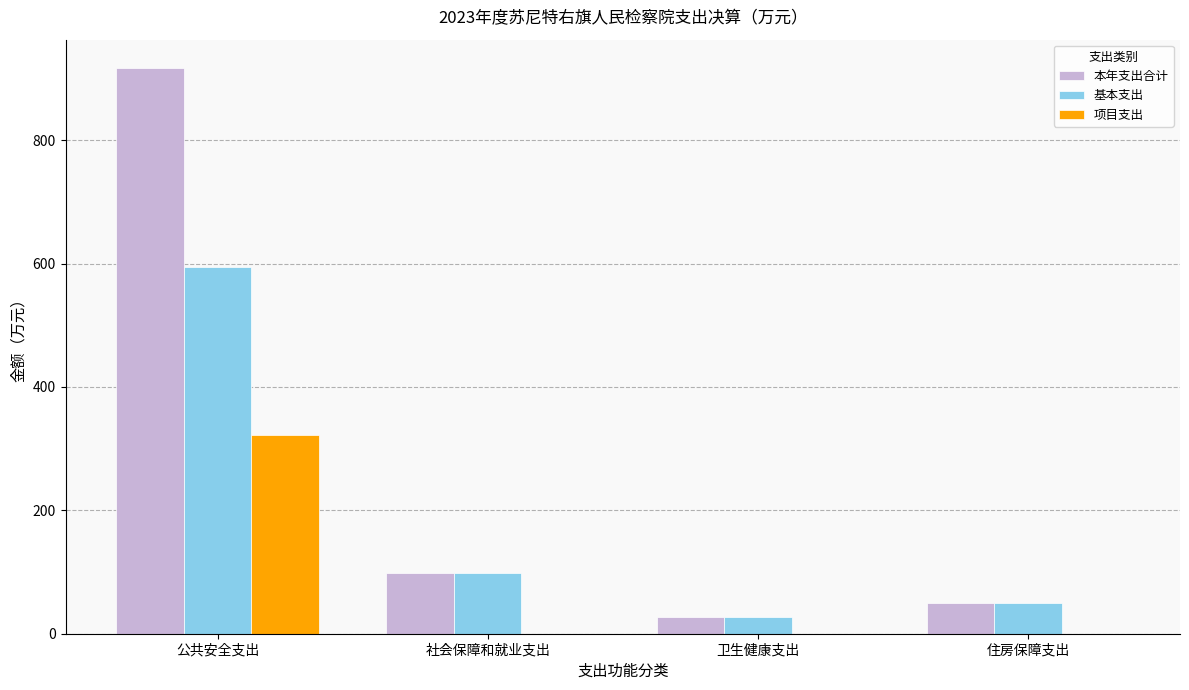

What is the approximate value of 本年支出合计 at 住房保障支出?

50.5